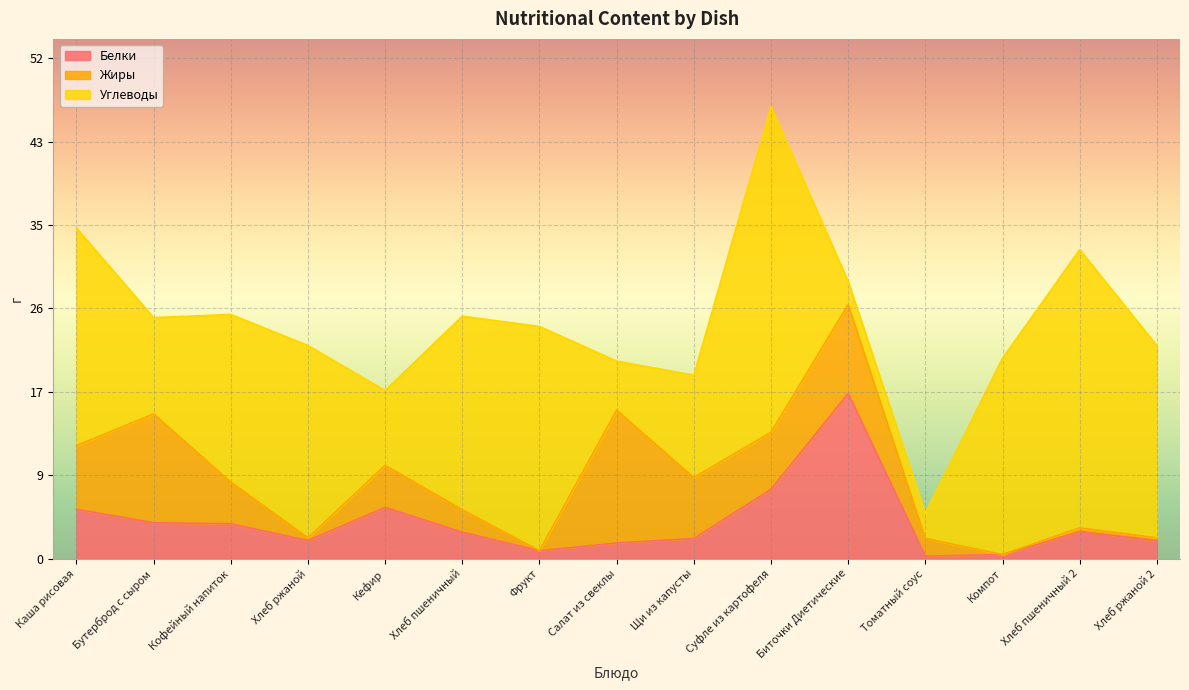

After their last crossing, which series has the higher values: Белки or Углеводы?

Углеводы